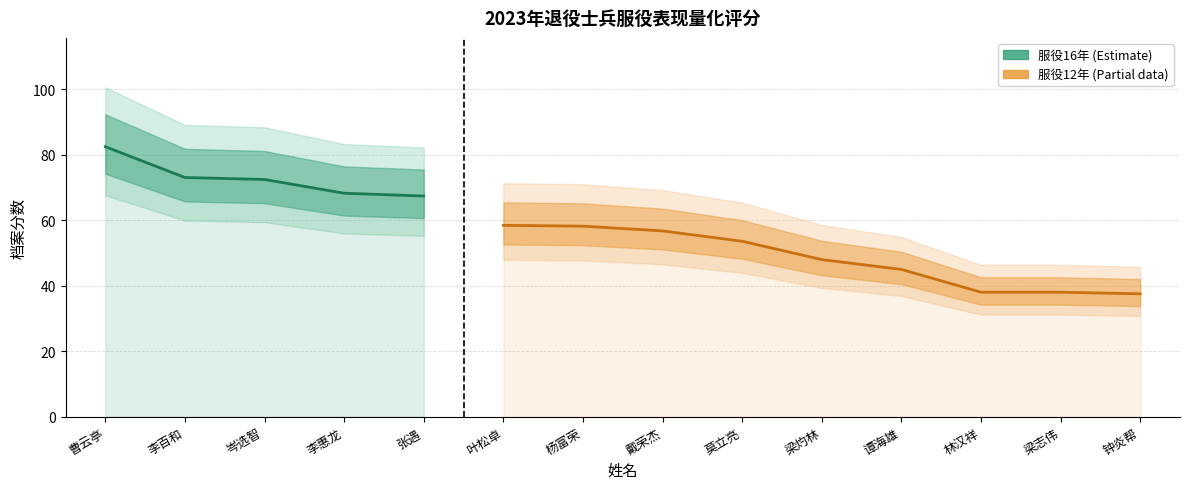

What is the difference between the second highest and minimum values?

35.5